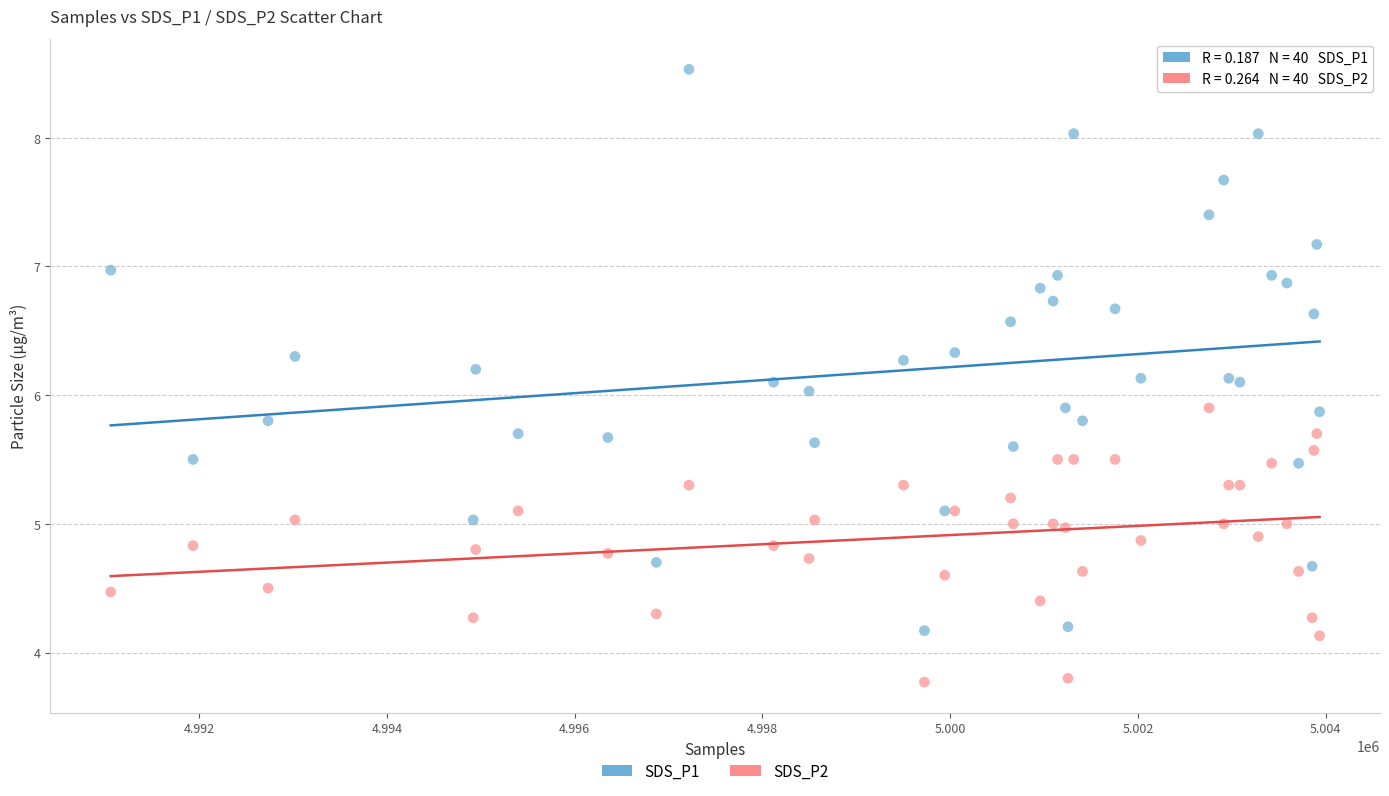

What is the X range (max minus min) for the scatter plot?

12877.0